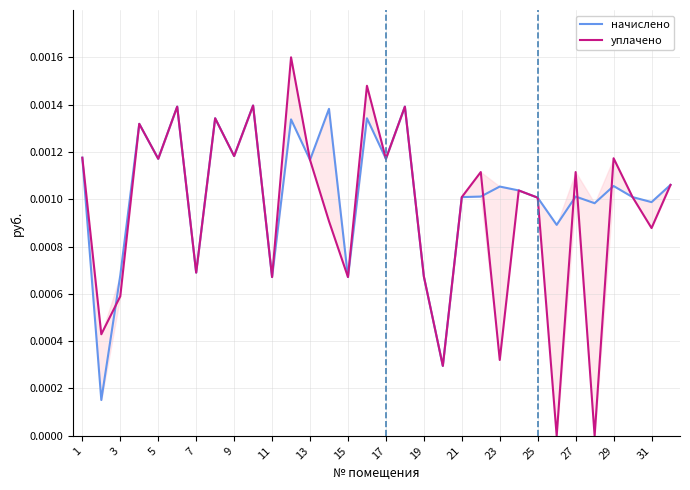

Rank the series by their maximum value, from highest to lowest.

уплачено, начислено